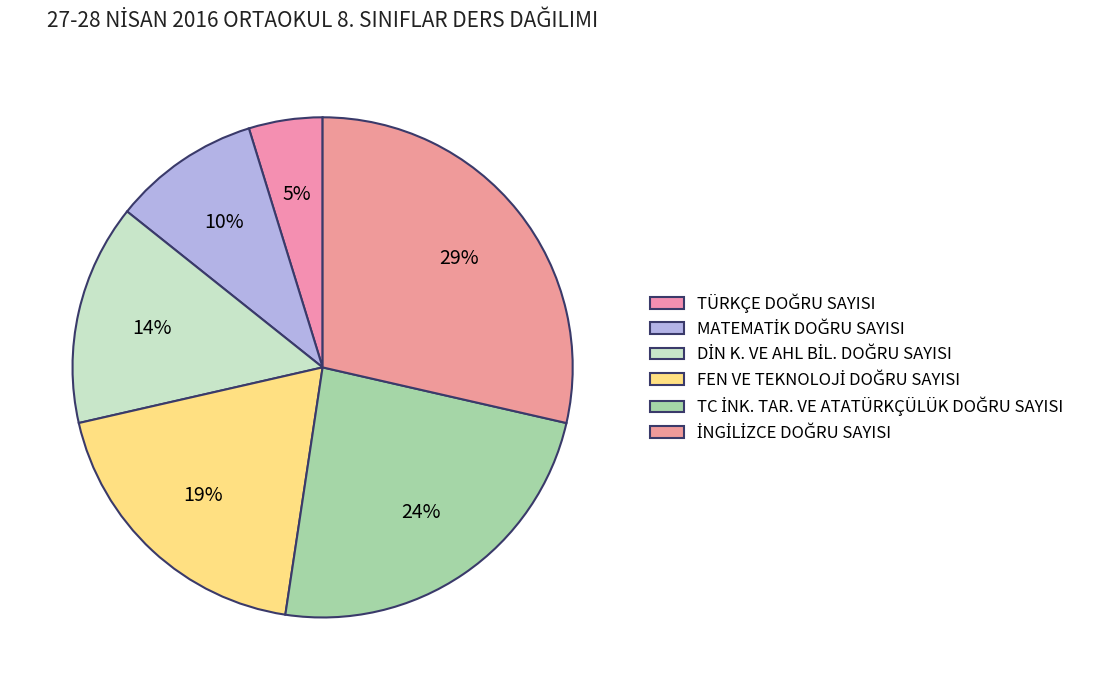

Combined, what portion of the pie is İNGİLİZCE DOĞRU SAYISI and TC İNK. TAR. VE ATATÜRKÇÜLÜK DOĞRU SAYISI?

52.4%